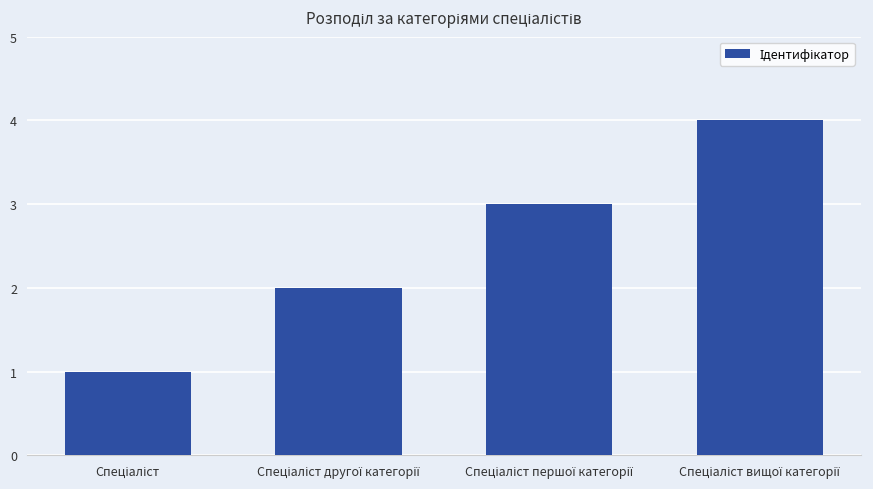

What is the value of the 2nd bar from the left?

2